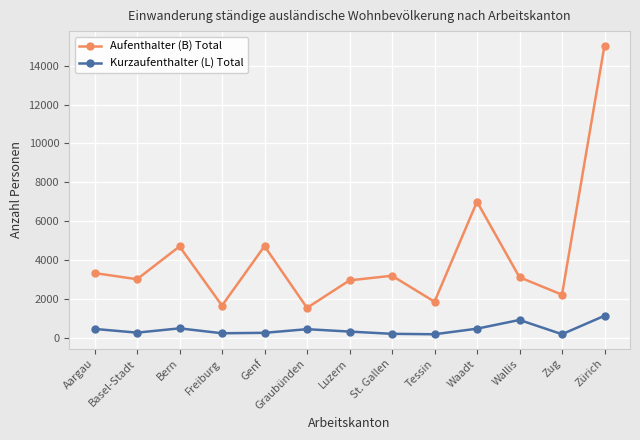

What is the total value across all series at Tessin?

2035